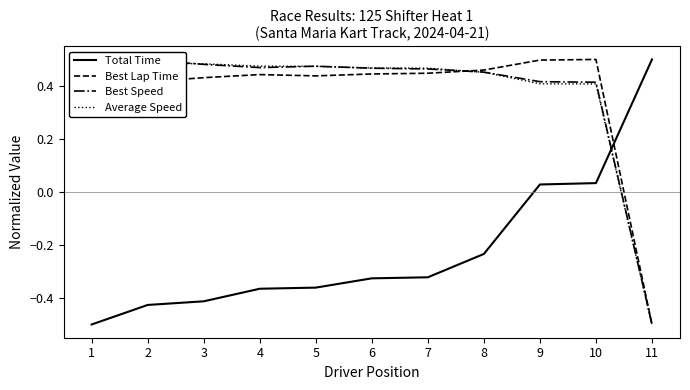

Which has a higher value, 10 or 5?

10